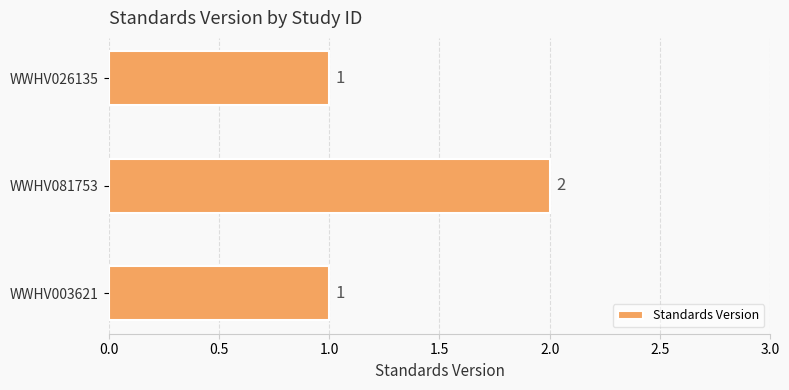

What is the ratio of the value at WWHV003621 to the value at WWHV081753?

0.5